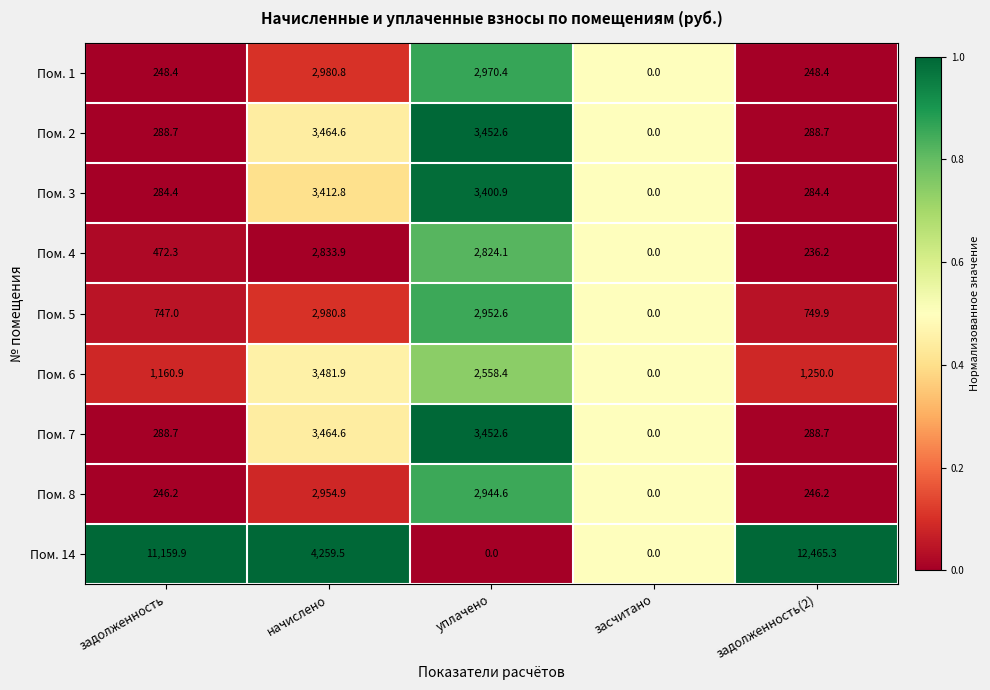

What is the sum of the Пом. 5 values at уплачено and засчитано?

2952.6